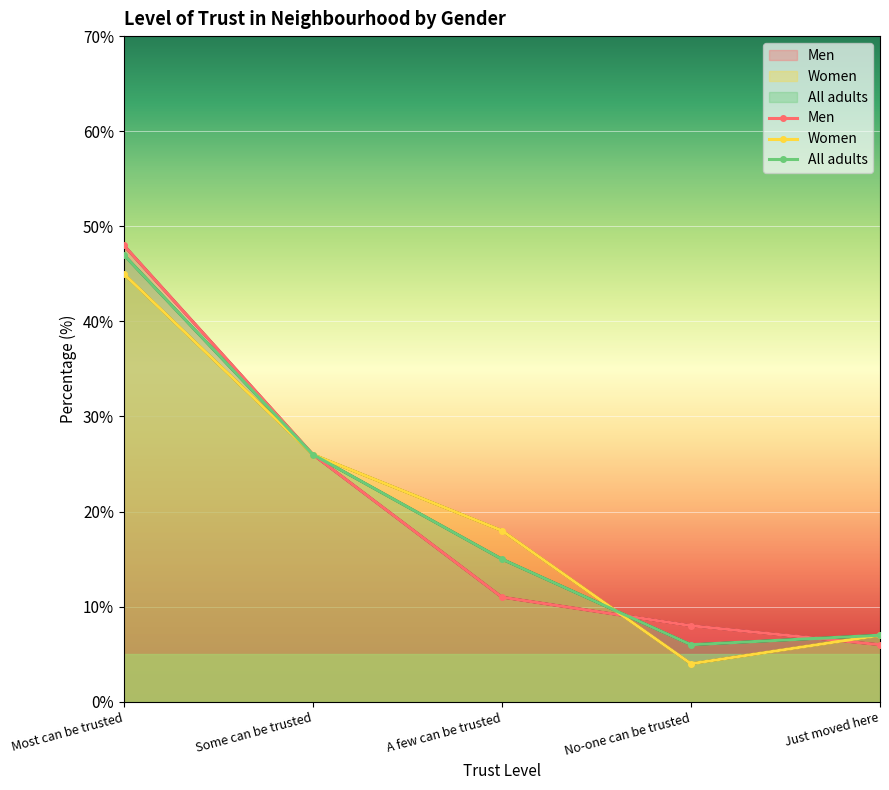

Rank the series by their average value, from highest to lowest.

All adults, Women, Men